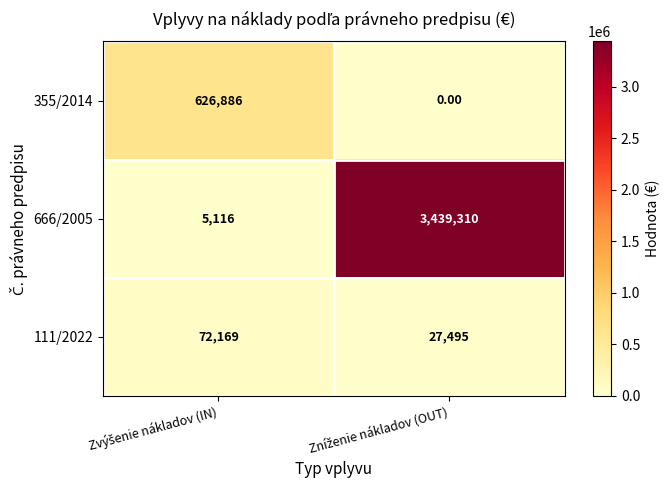

What is the difference between the maximum and minimum values in the 666/2005 series?

3434194